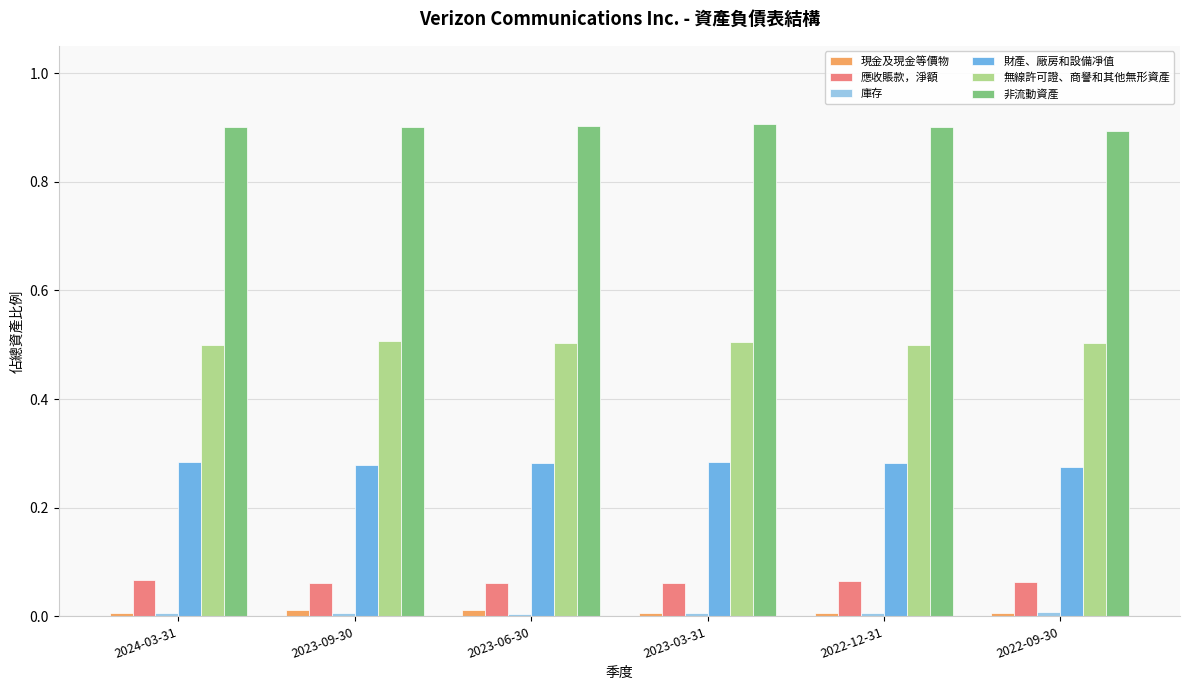

Count the number of categories in the chart.

6